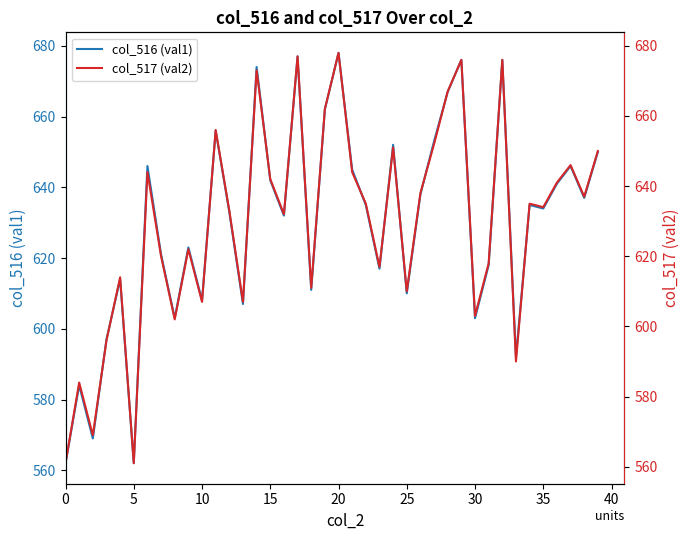

True or false: col_517 (val2) and col_516 (val1) cross at least once.

False